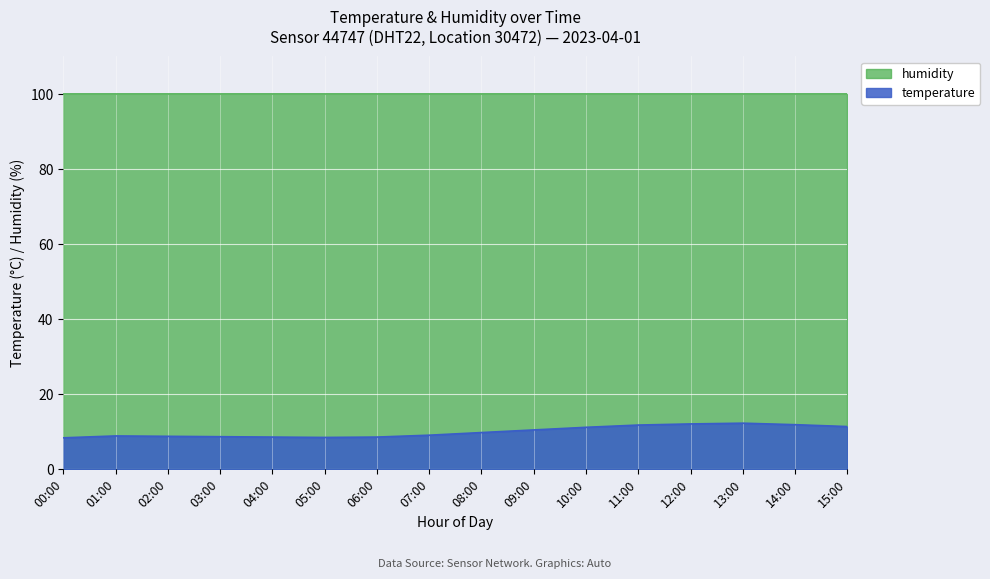

Rank the categories by value from highest to lowest.

13:00, 12:00, 14:00, 11:00, 15:00, 10:00, 09:00, 08:00, 07:00, 01:00, 02:00, 03:00, 04:00, 06:00, 05:00, 00:00